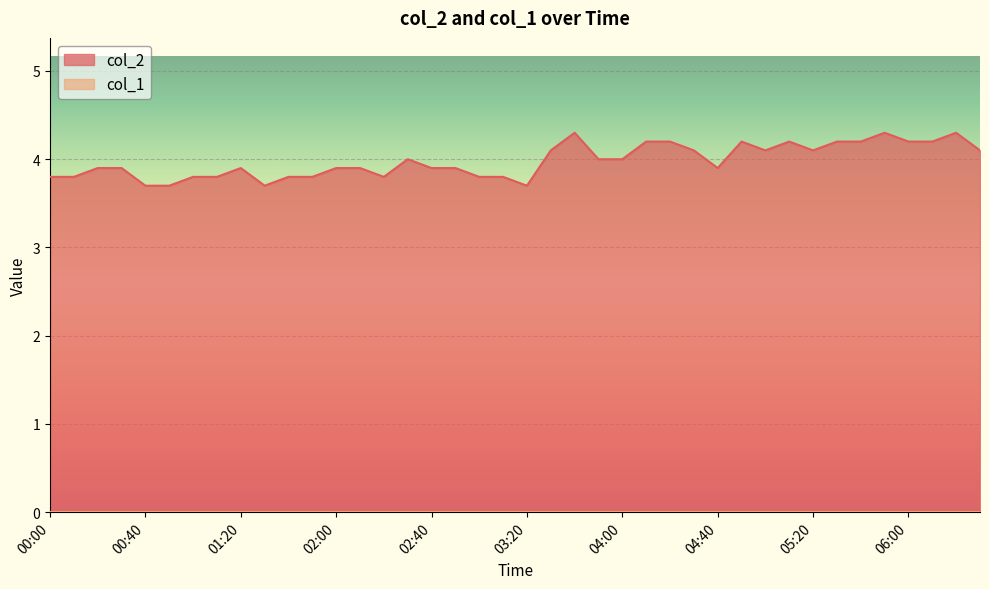

Does the chart display data point markers on the line(s)?

No